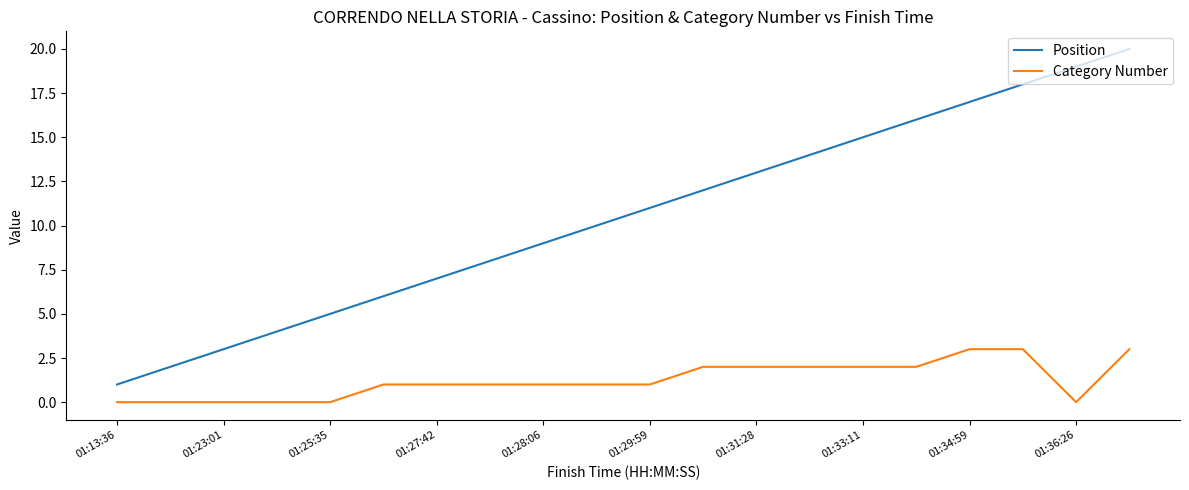

Rank the series by their average value, from lowest to highest.

Category Number, Position